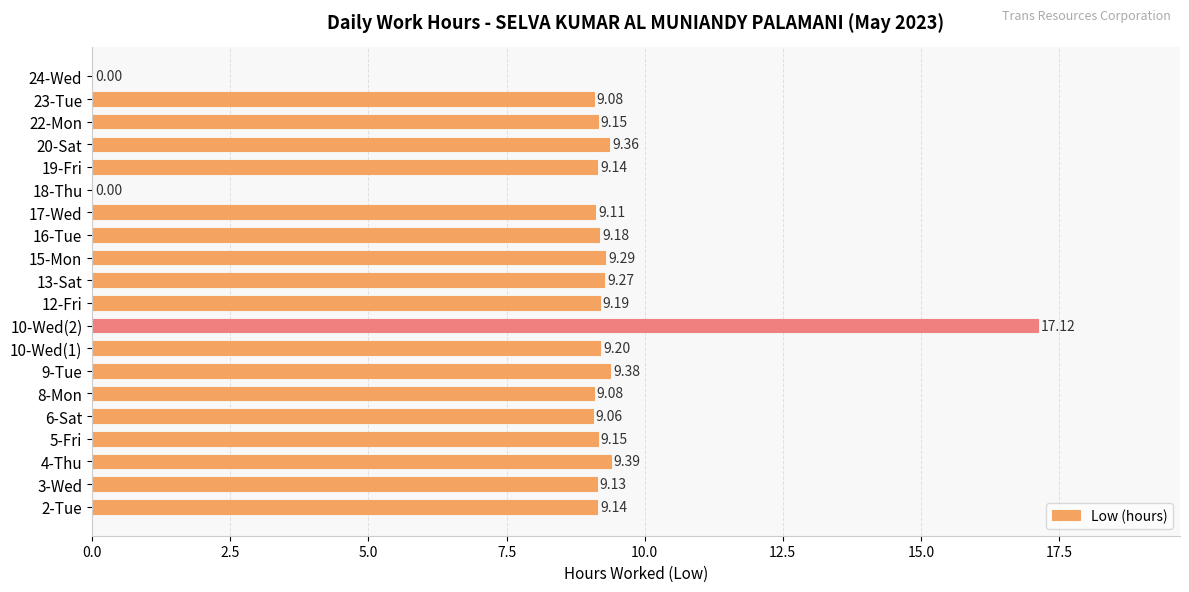

What is the sum of all values?

173.4